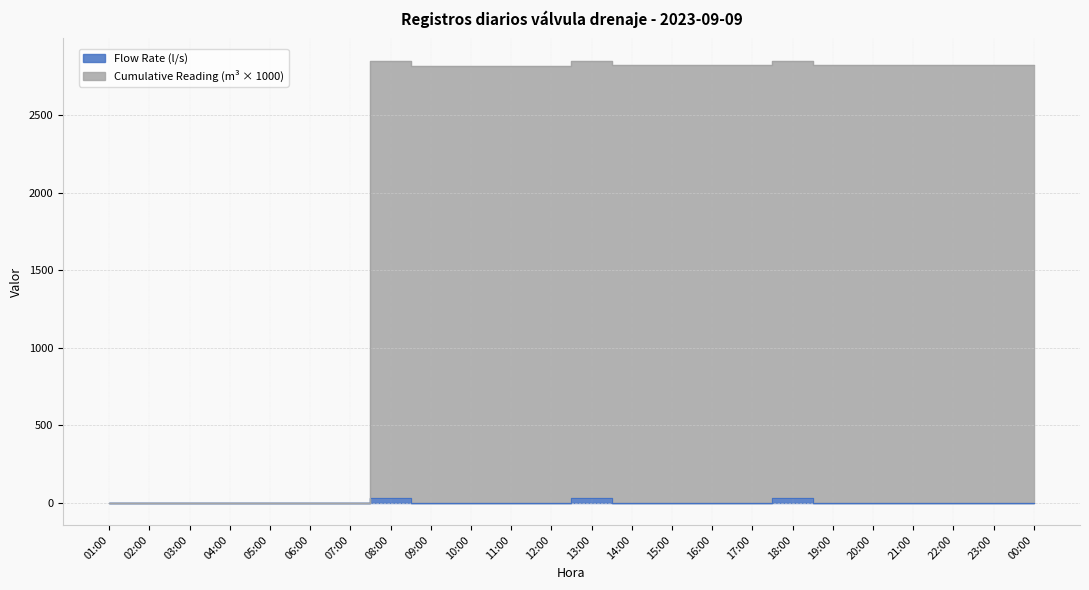

How many series are shown in this chart?

2